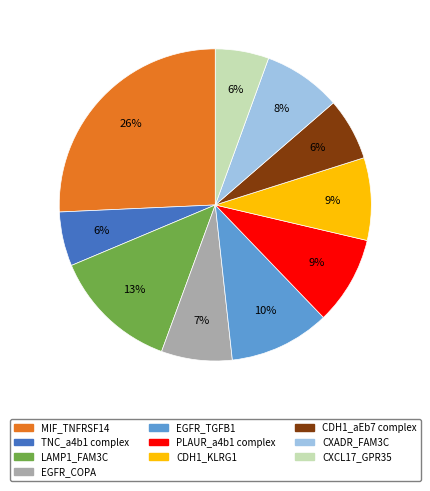

Is there a majority slice in this chart?

No